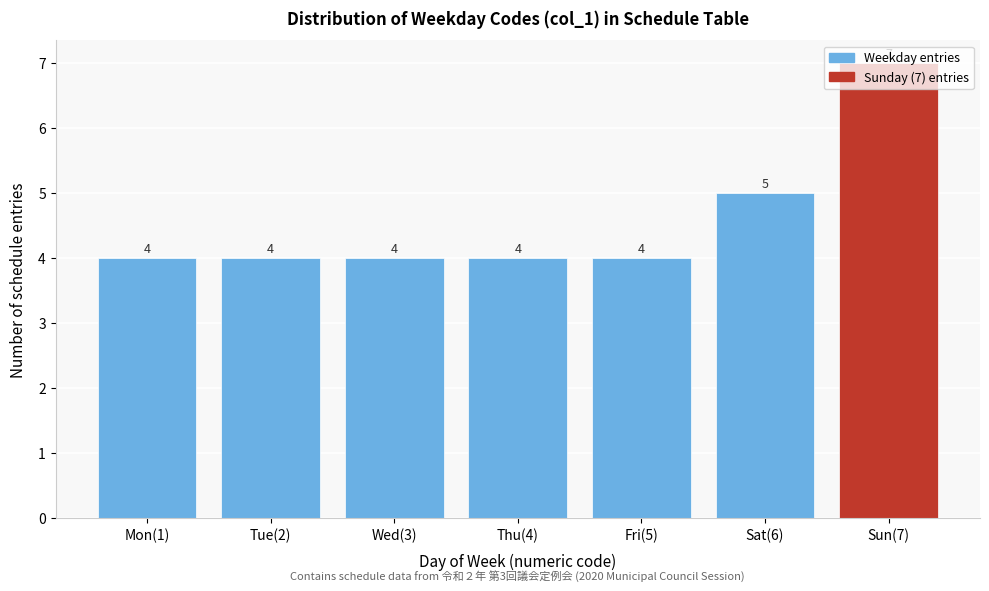

Which label corresponds to the largest value in the chart?

Sun(7)